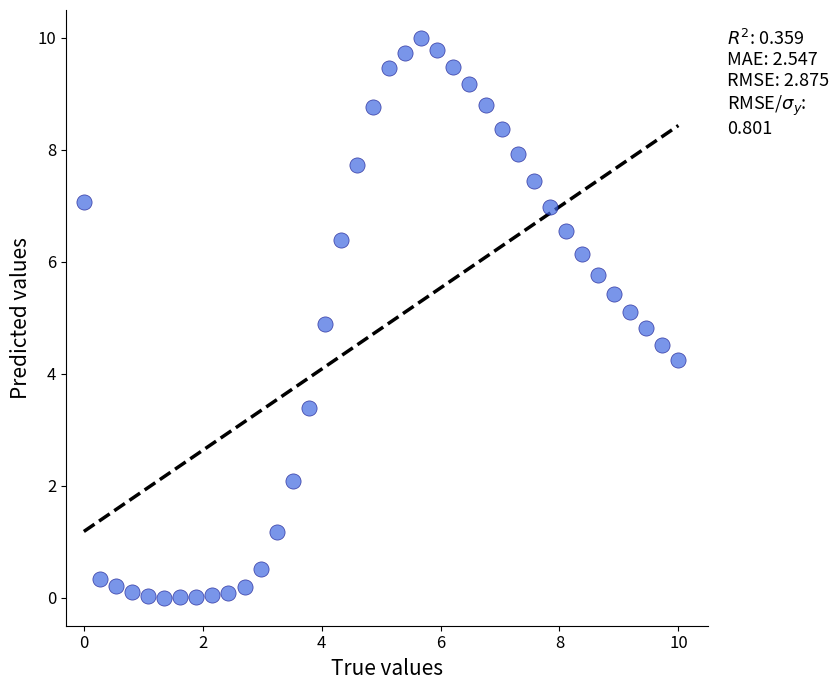

What is the range of X values (max minus min)?

10.0